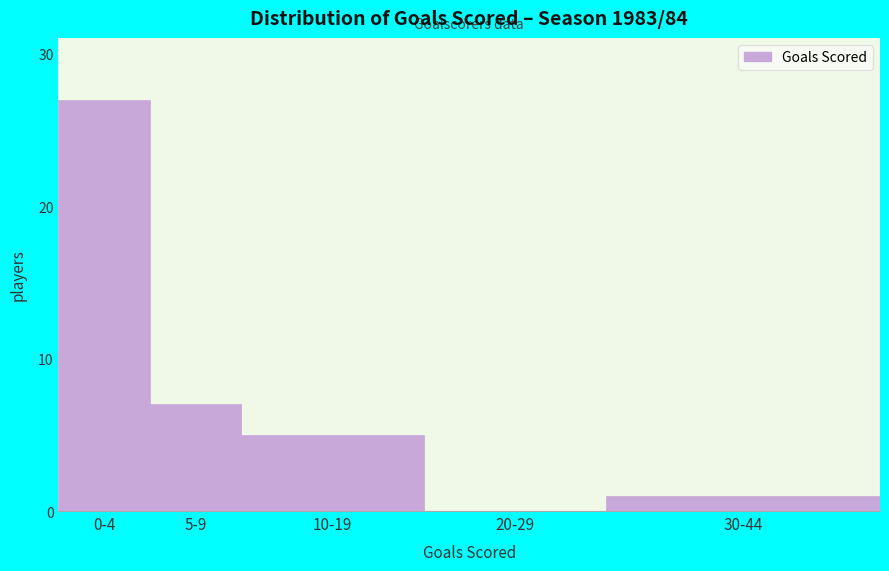

Reading left to right, transcribe all the data shown in this chart.

0-4=27	5-9=7	10-19=5	20-29=0	30-44=1